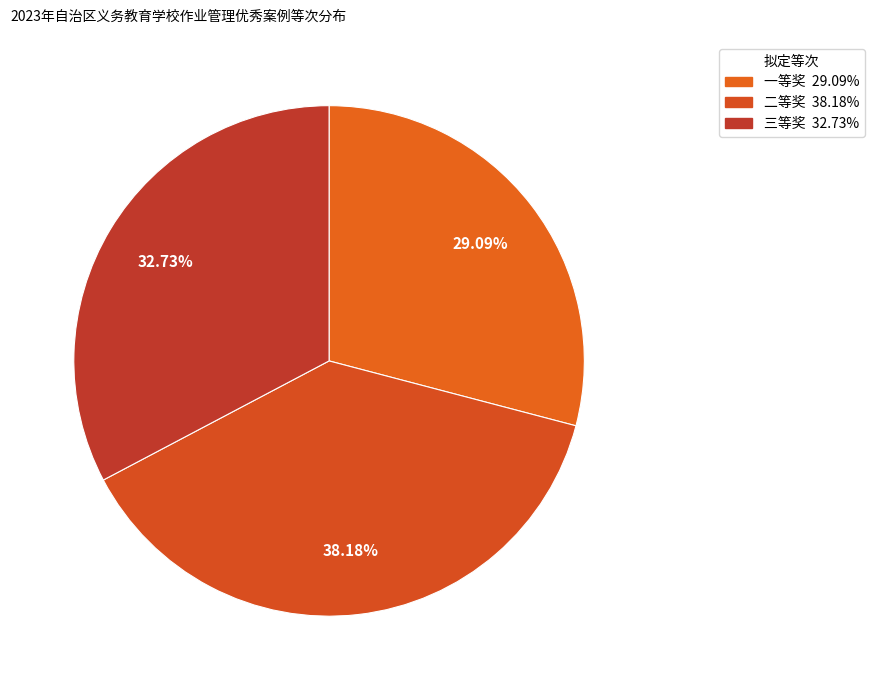

What is the change in value from 一等奖 to 二等奖?

+5